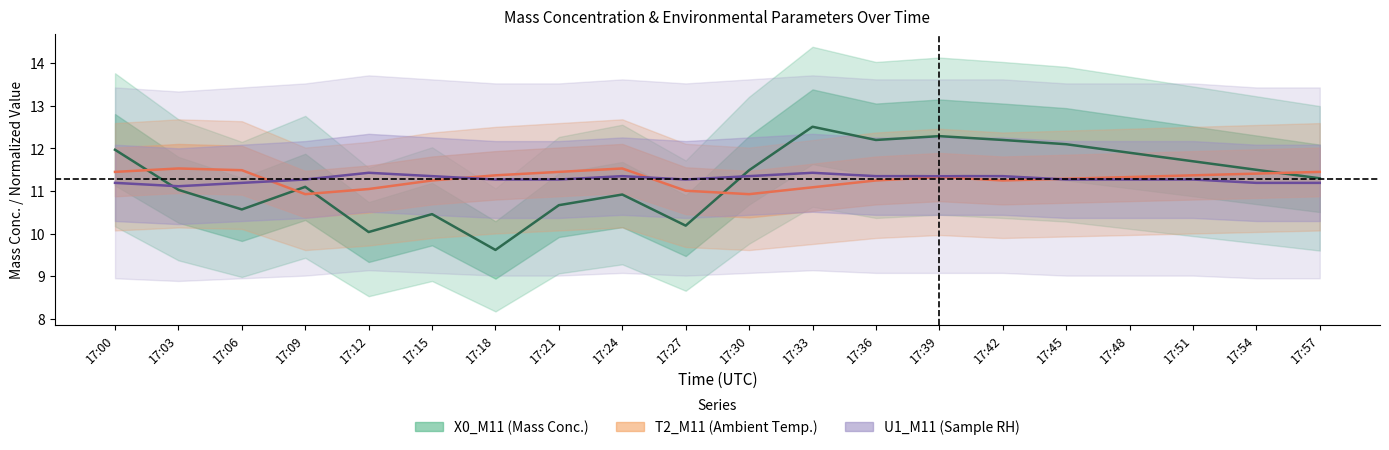

Is this an area chart (filled region under the line)?

No